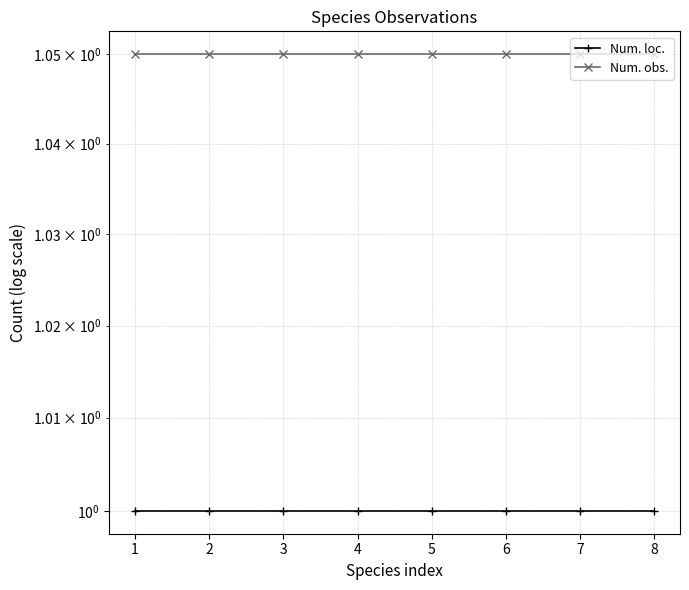

What is the minimum value for Num. loc.?

1.0